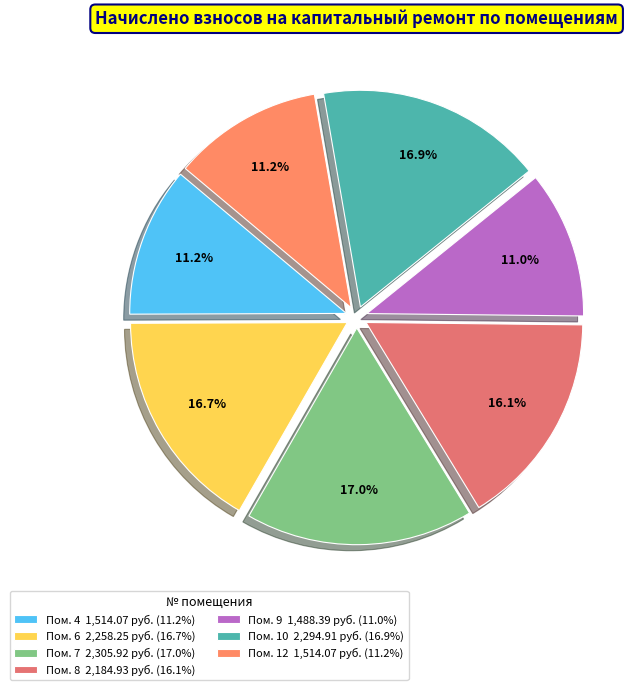

Count the number of slices in the pie.

7